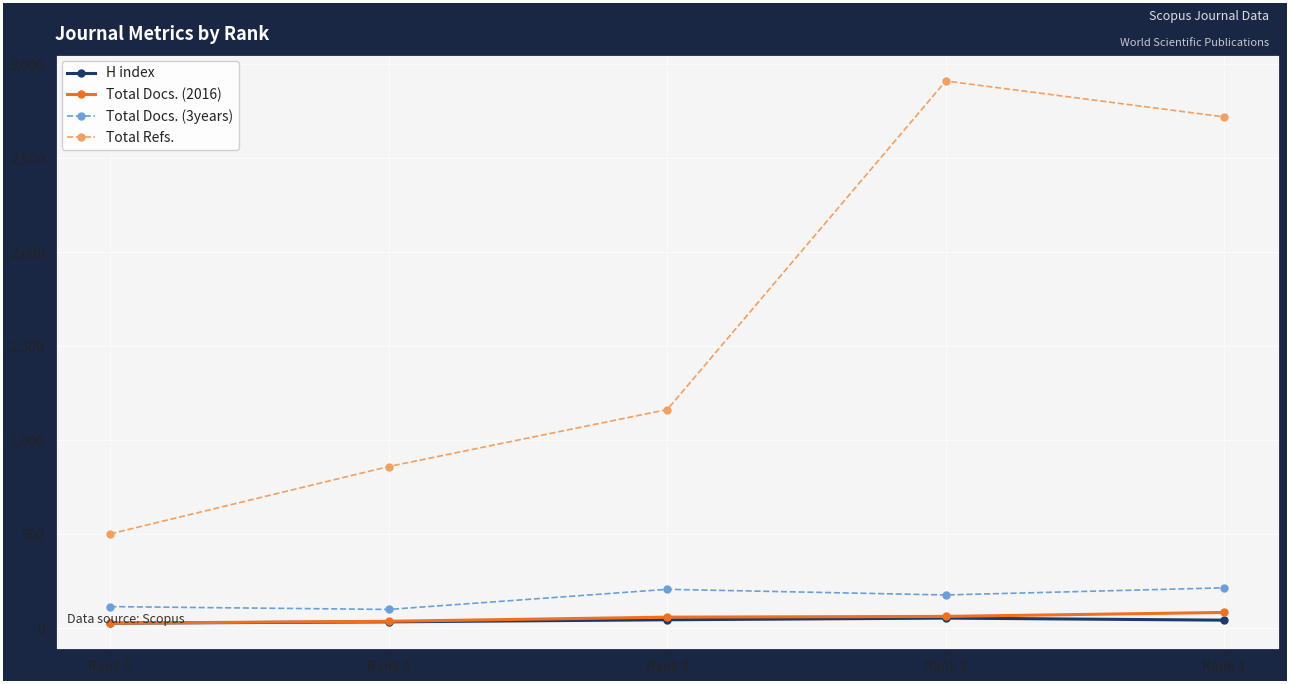

What are all the series names shown in the legend?

H index, Total Docs. (2016), Total Docs. (3years), Total Refs.